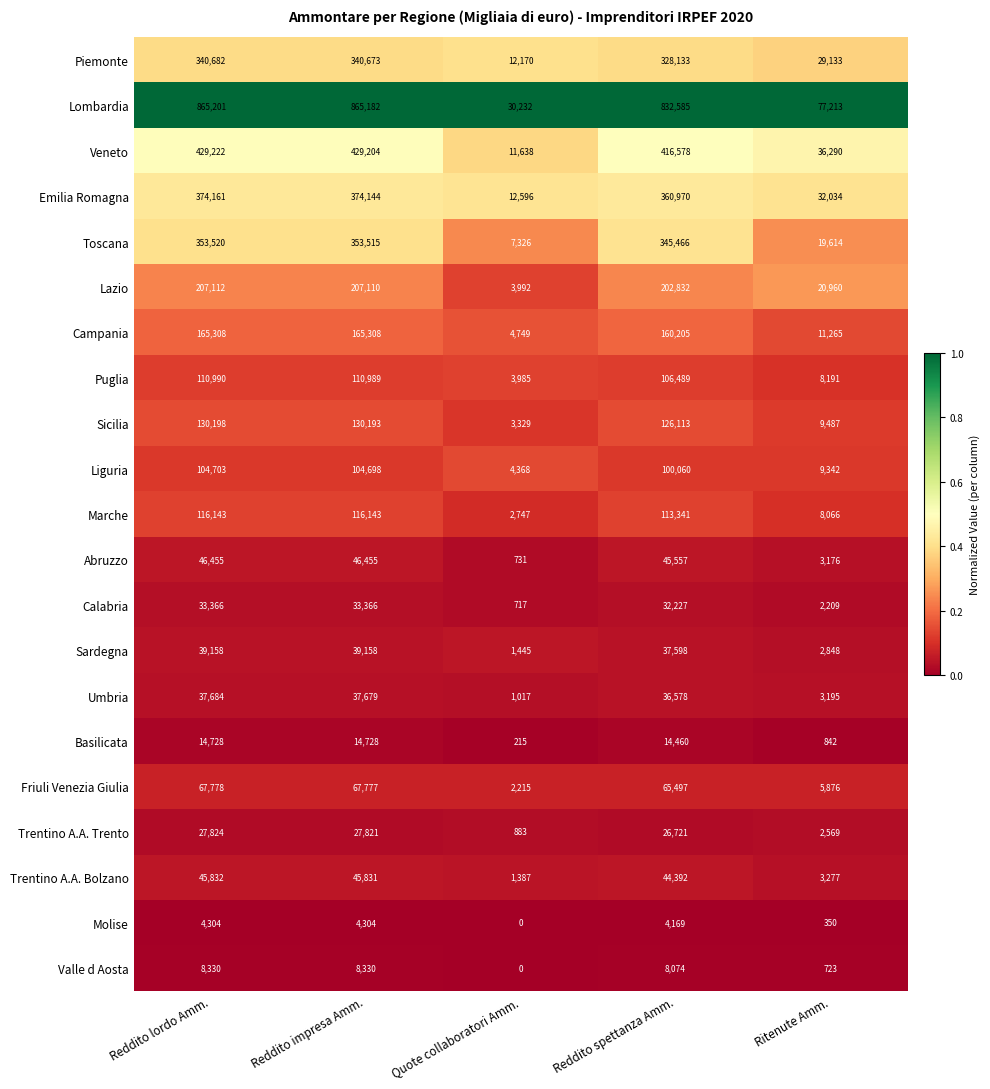

Is it true that Basilicata equals 24713 at Reddito lordo Amm.?

False